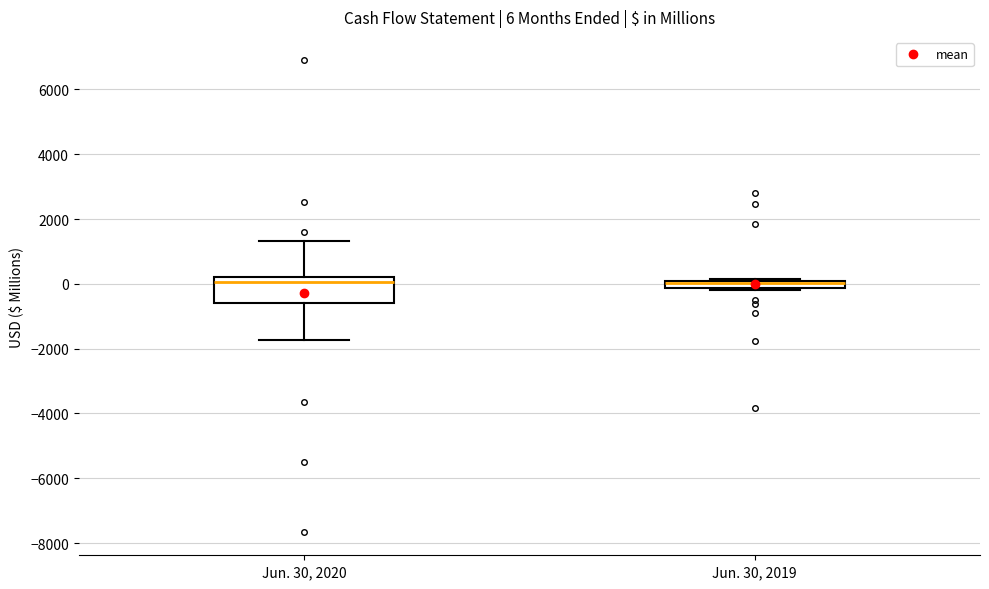

Comparing the boxes themselves (not the whiskers), which one is the tallest?

Jun. 30, 2020